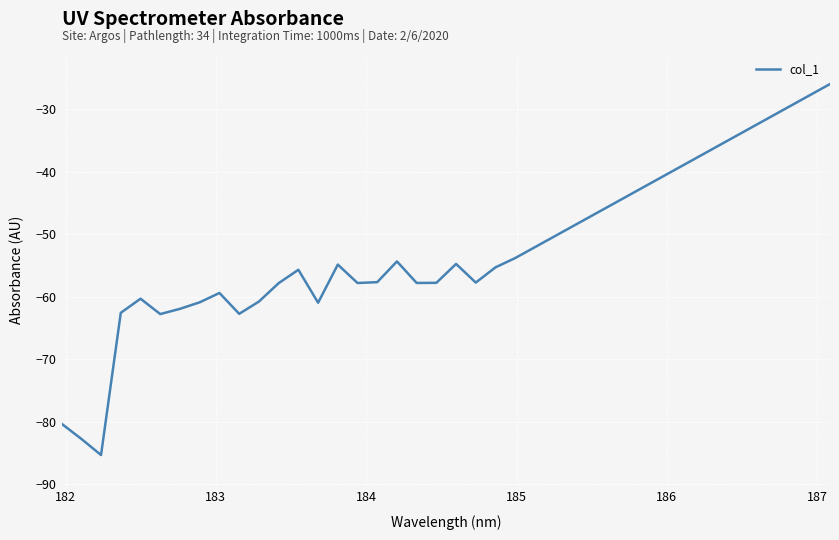

What is the difference between the maximum and minimum values?

59.3